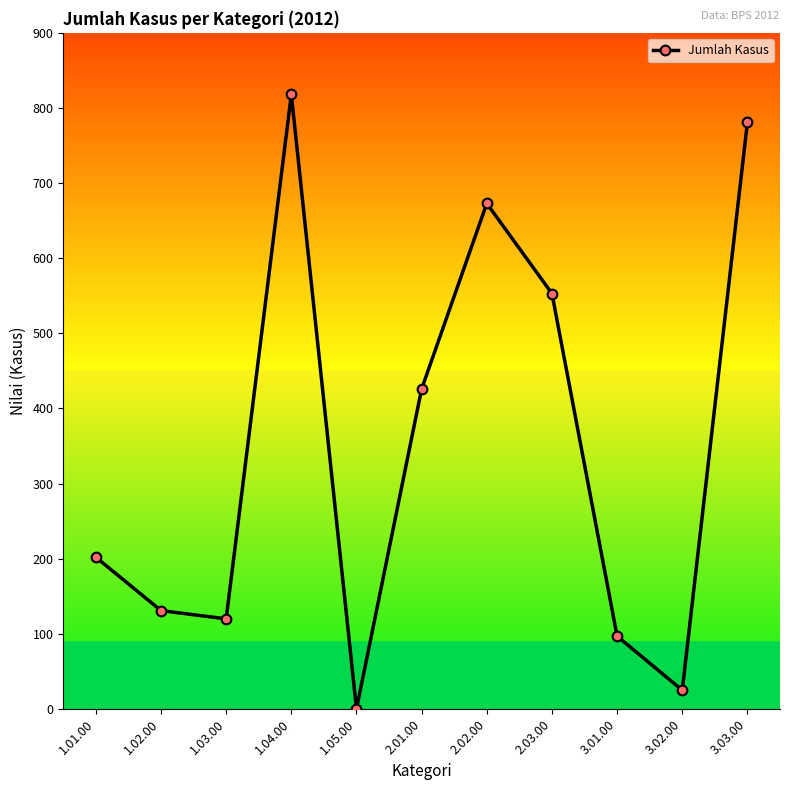

How many lines are shown in the chart?

1